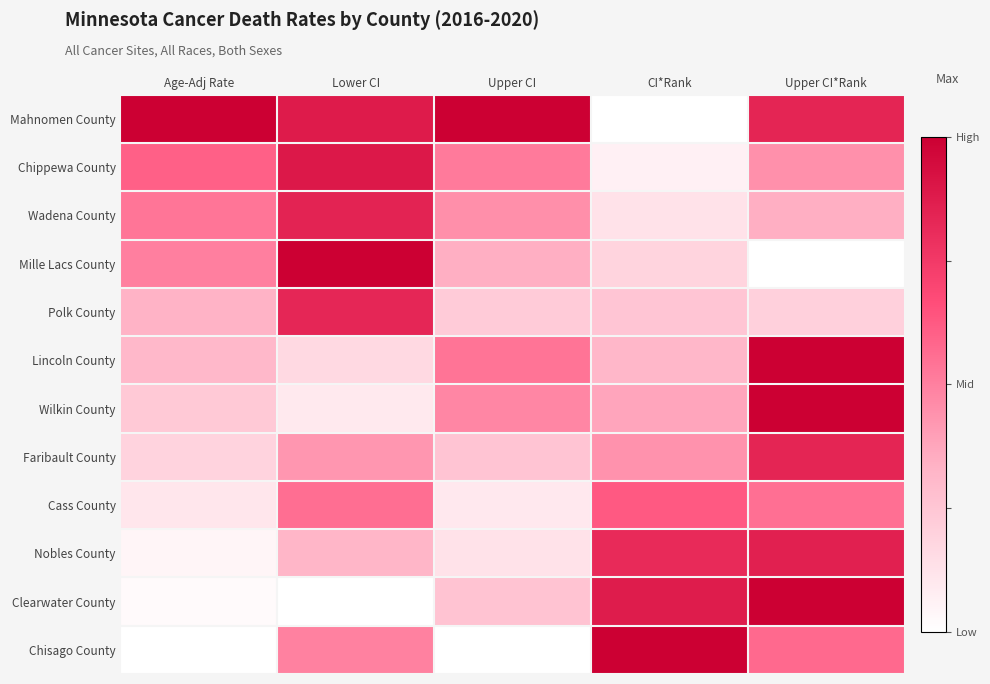

At which category is the sum across all series the highest?

Upper CI*Rank